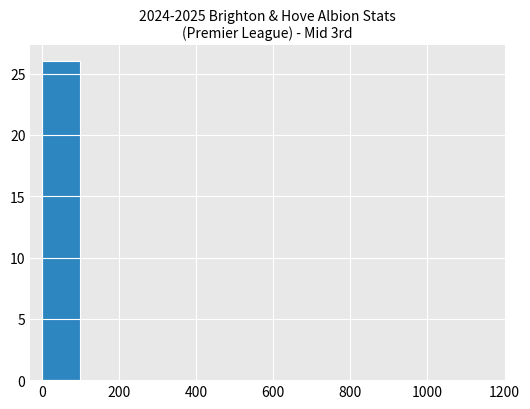

What is the sum of all values?

26